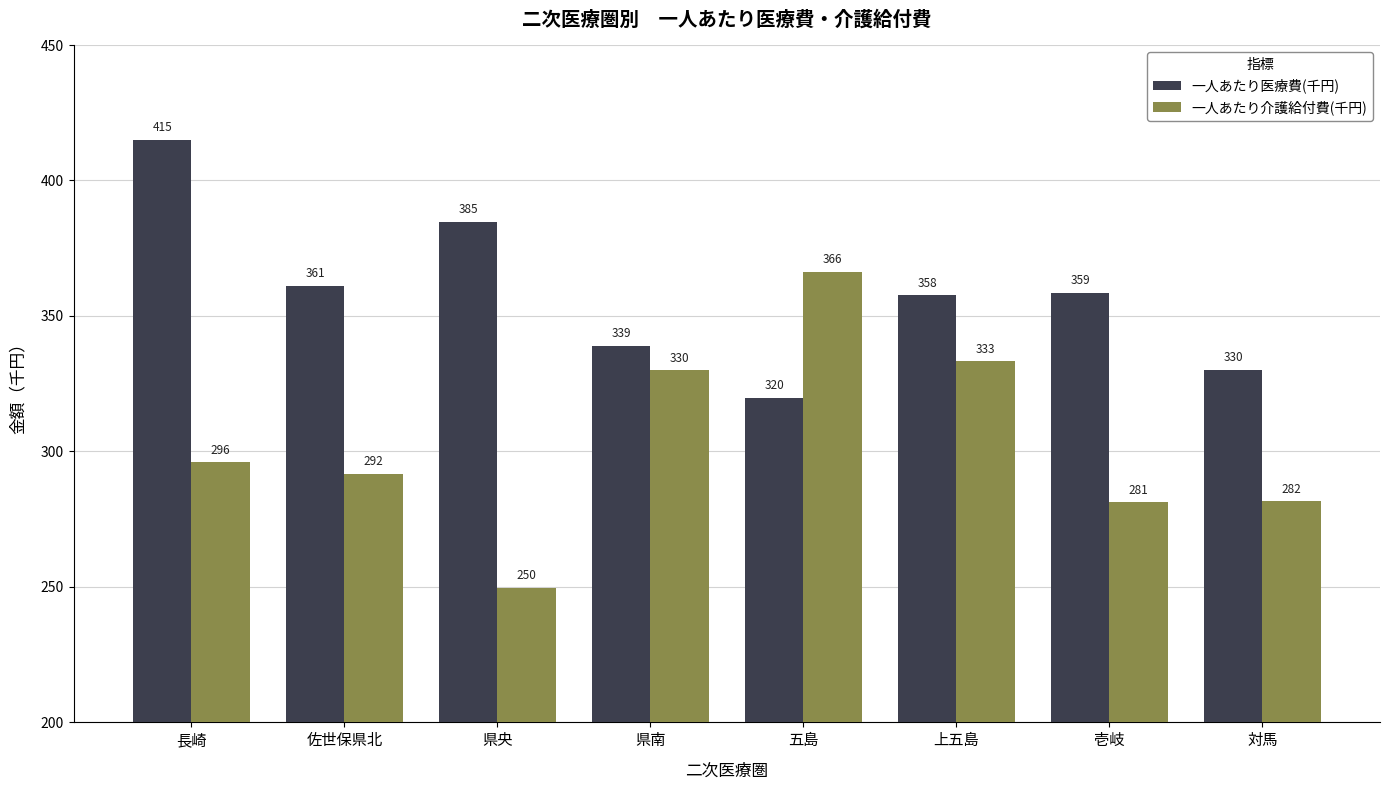

What are all the series names shown in the legend?

一人あたり医療費(千円), 一人あたり介護給付費(千円)